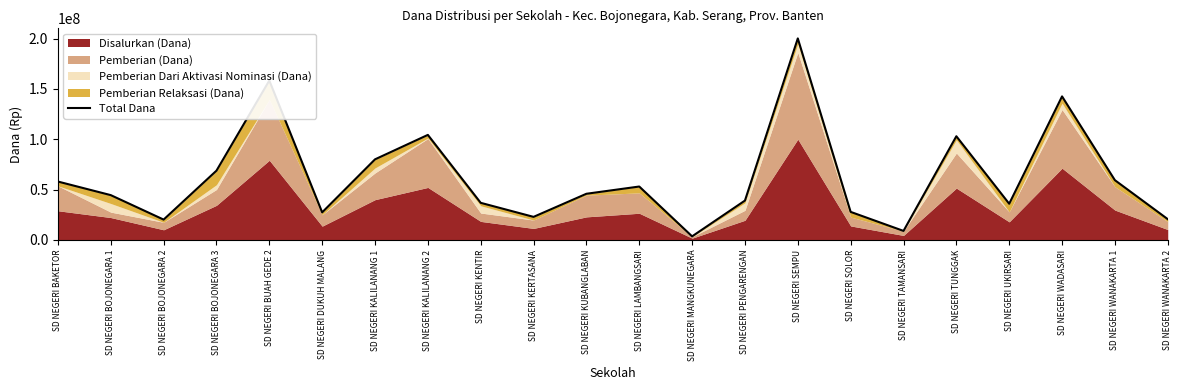

What is the smallest value displayed?

3600000